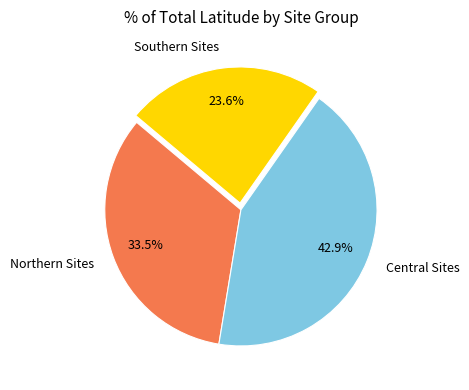

Combined, do Southern Sites and Central Sites account for over 50%?

Yes